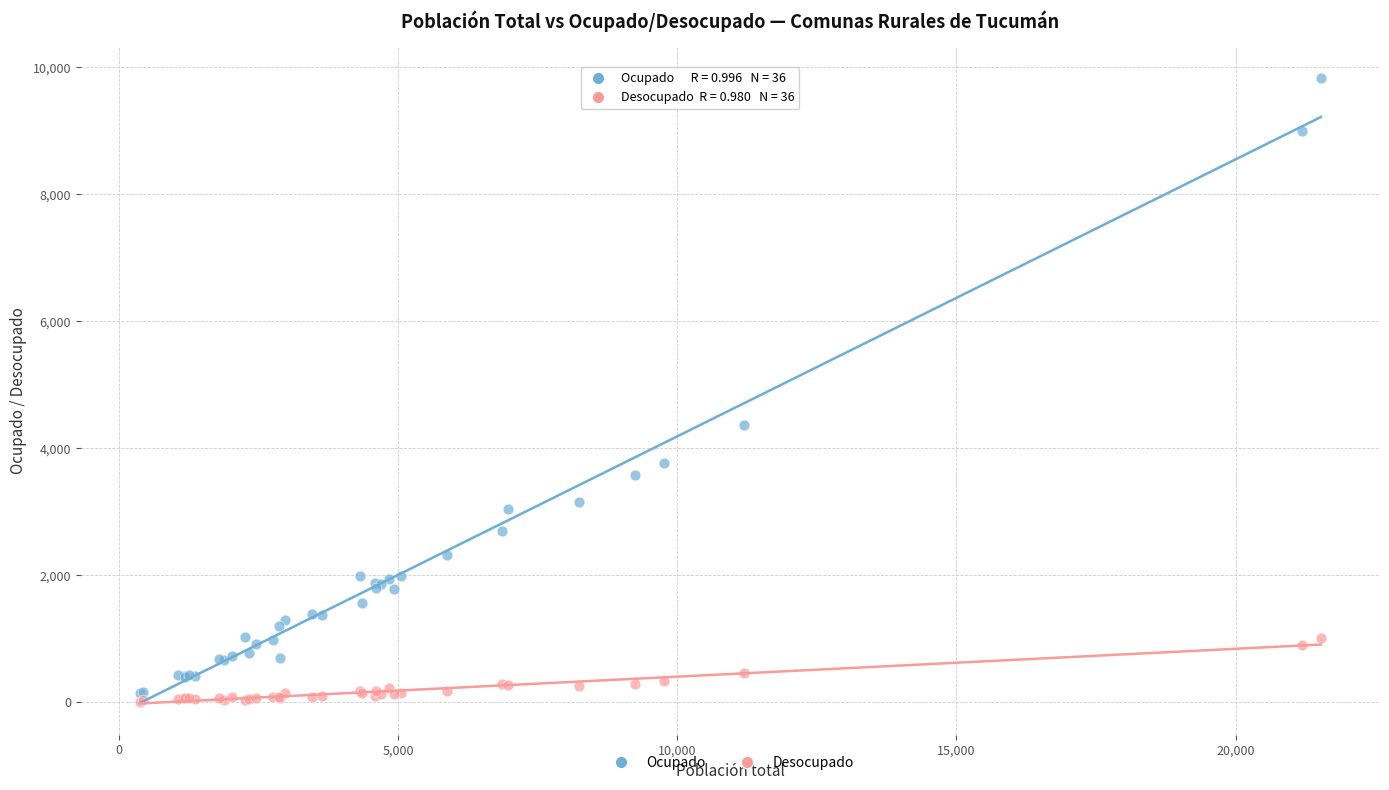

In the Ocupado series, what Y value is closest to 4982?

4369